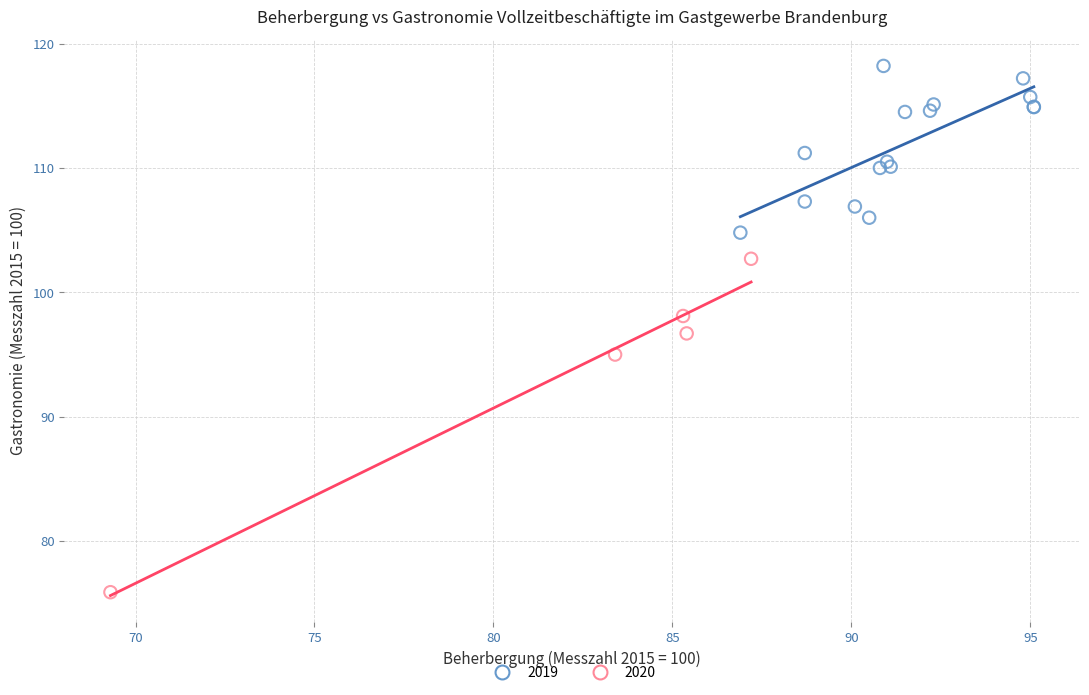

Which series has the largest Y range (max minus min)?

2020